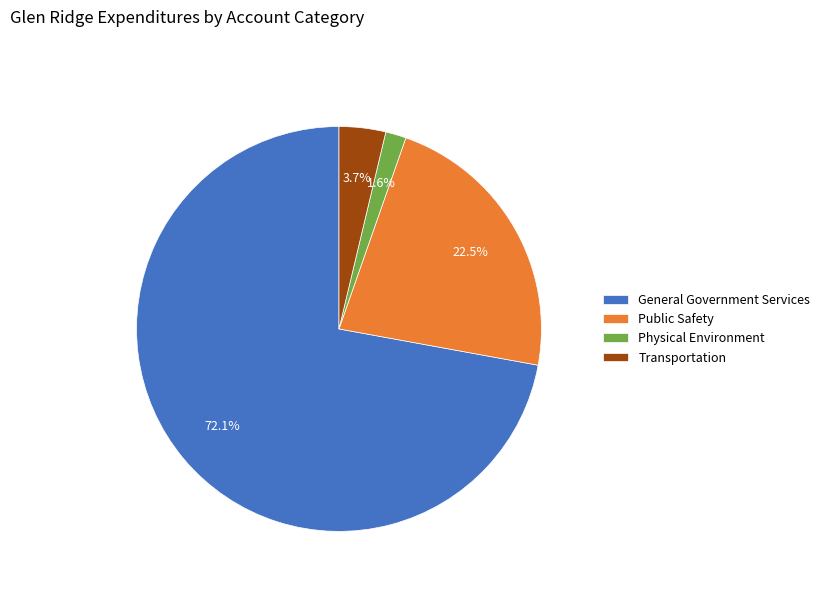

What is the largest slice in the pie chart?

General Government Services